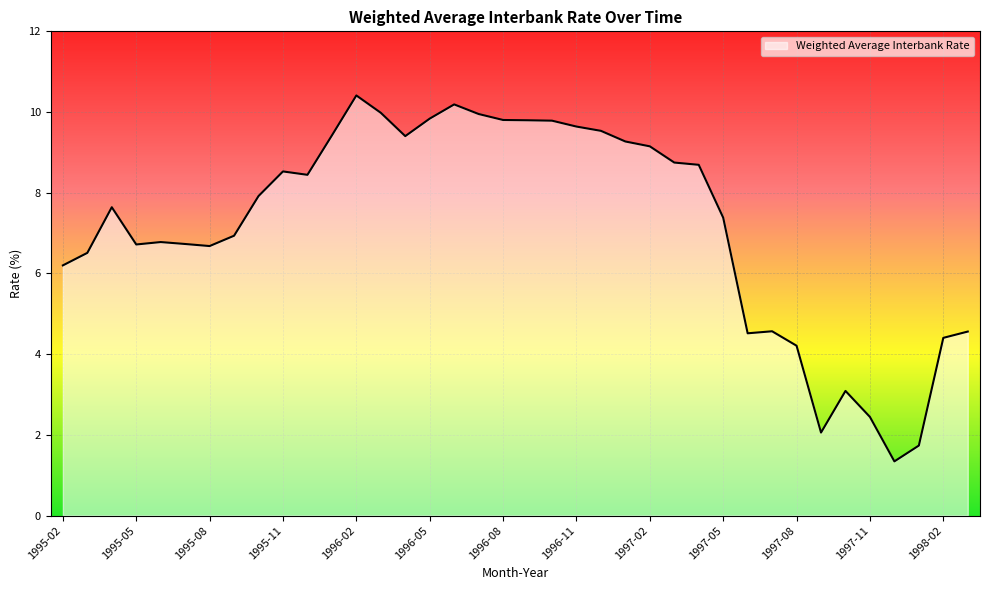

What is the minimum value shown in the chart?

1.3